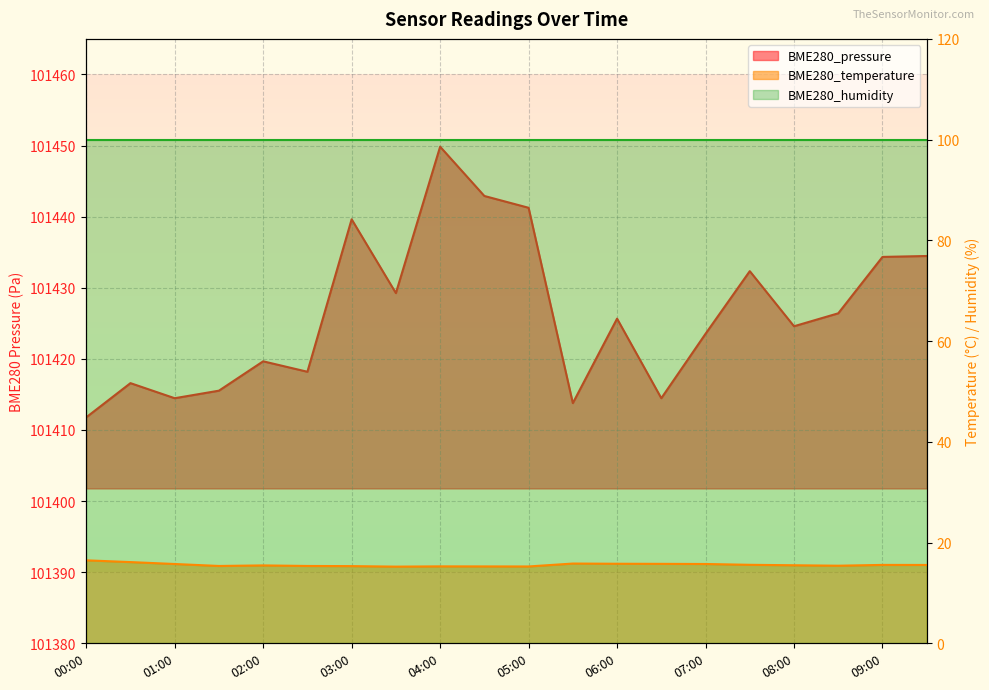

True or false: BME280_temperature has a value of 15.4 at 02:30.

True